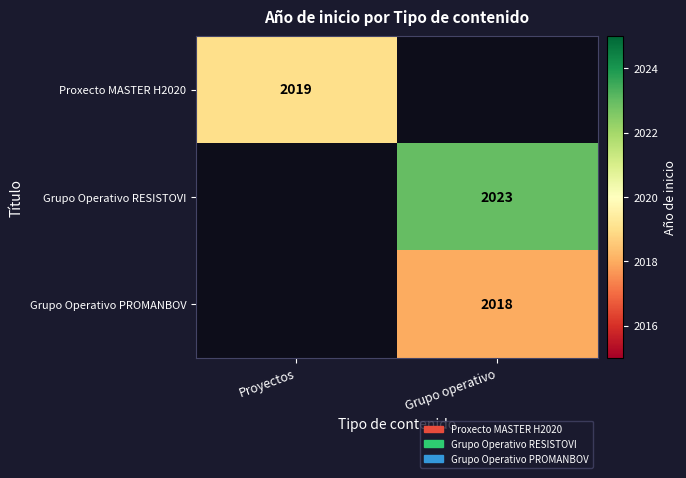

Which has a higher value, Grupo operativo or Proyectos?

Proyectos